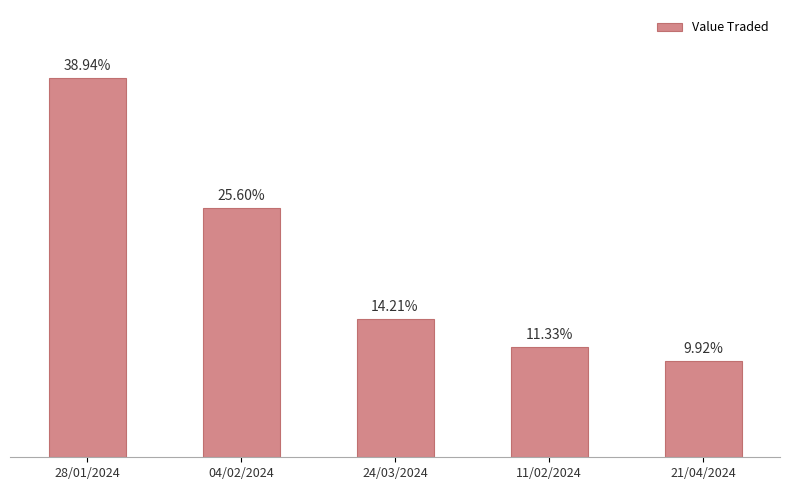

Are the bars horizontal?

No